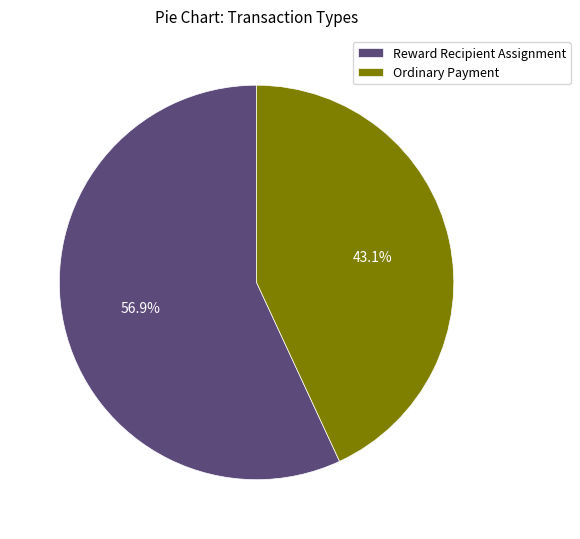

To the nearest percent, what is the combined percentage of Ordinary Payment and Reward Recipient Assignment?

100%